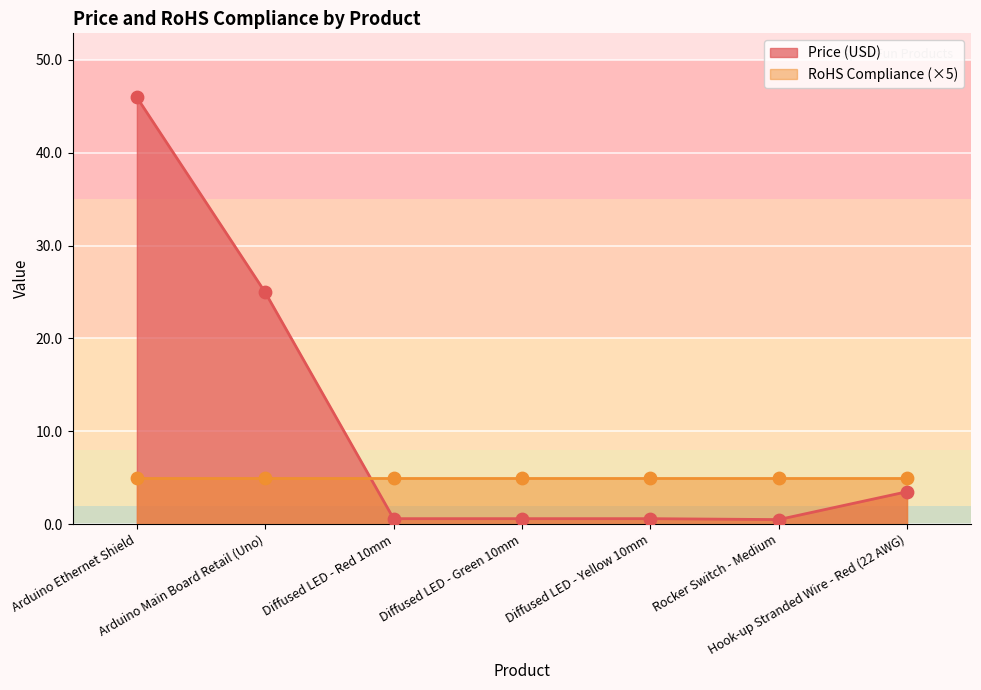

What is the ratio of the value at Diffused LED - Green 10mm to the value at Hook-up Stranded Wire - Red (22 AWG)?

0.2